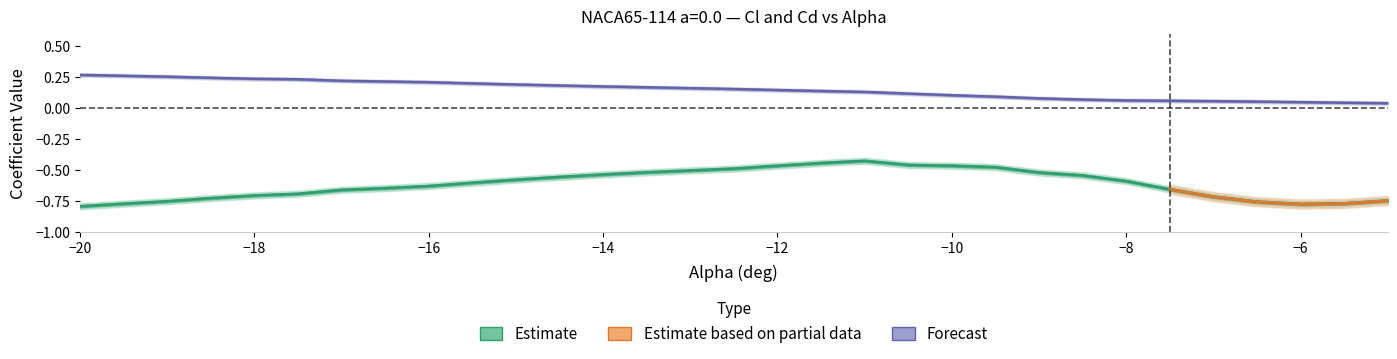

True or false: Cl and alpha cross at least once.

False